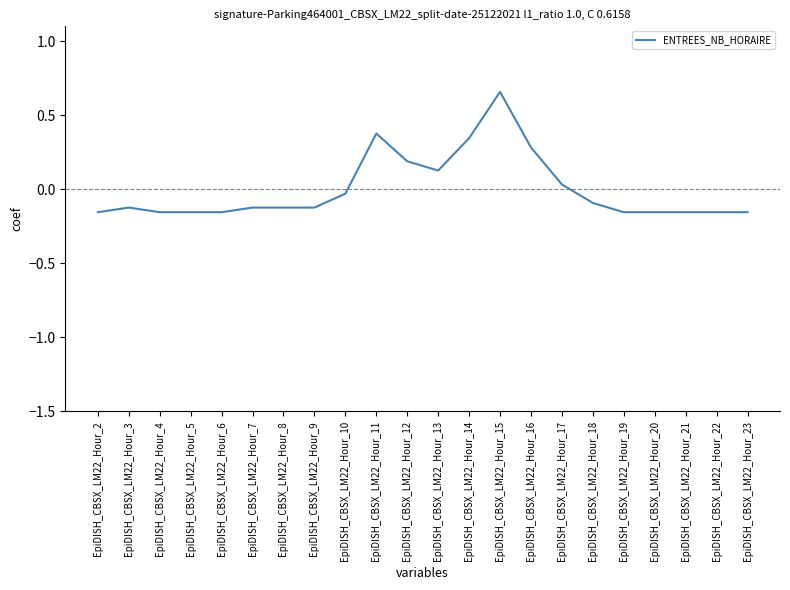

At which label does the data first exceed 0?

EpiDISH_CBSX_LM22_Hour_11